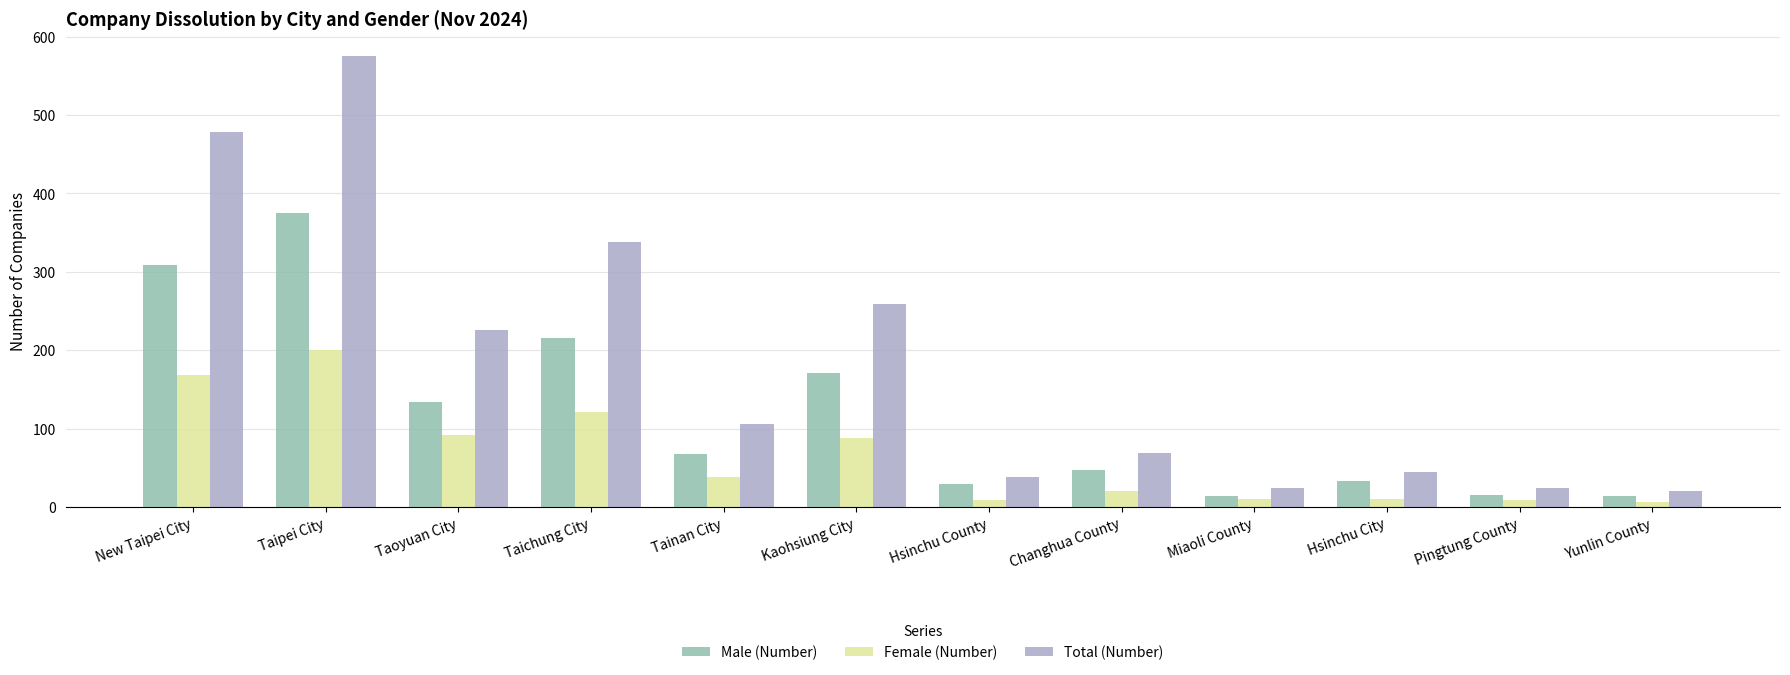

Rank the series by their average value, from lowest to highest.

Female (Number), Male (Number), Total (Number)